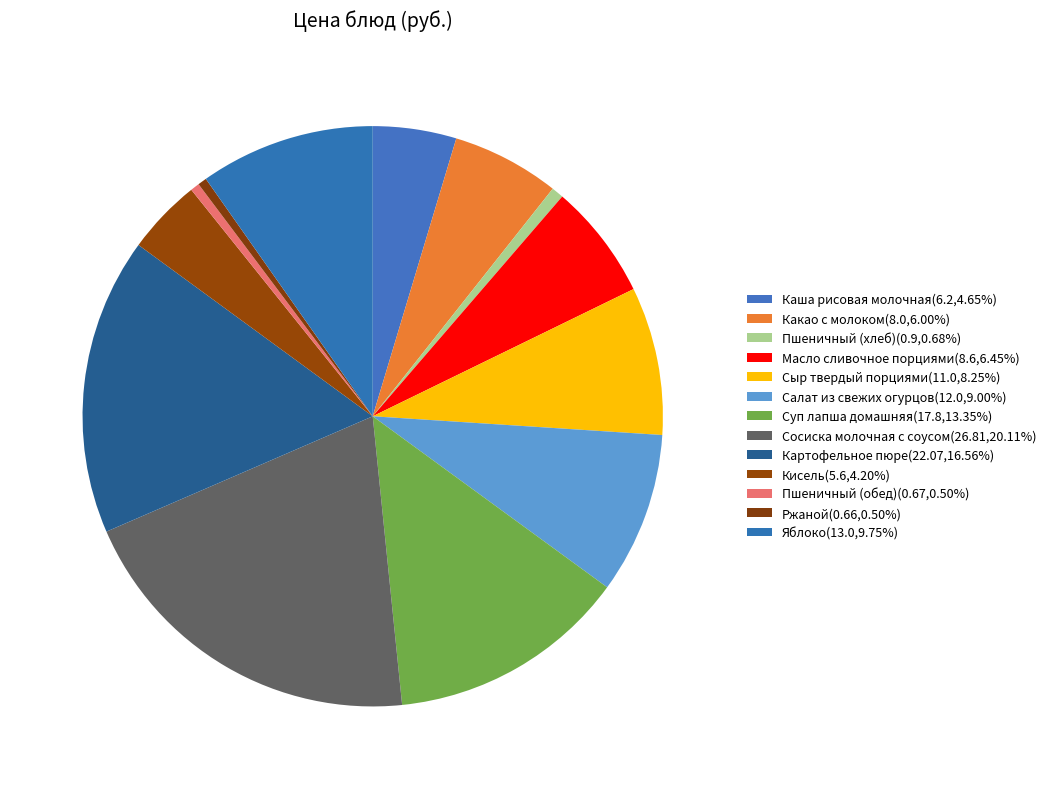

Count the number of slices in the pie.

13